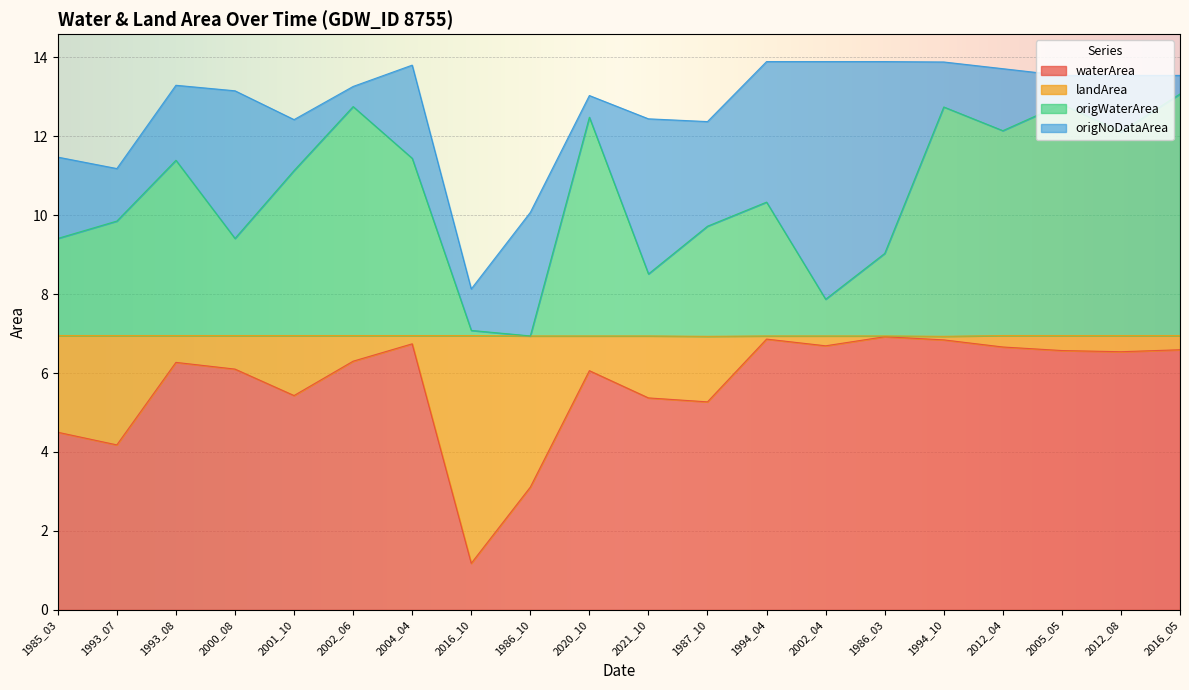

What are all the series names shown in the legend?

waterArea, landArea, origWaterArea, origNoDataArea